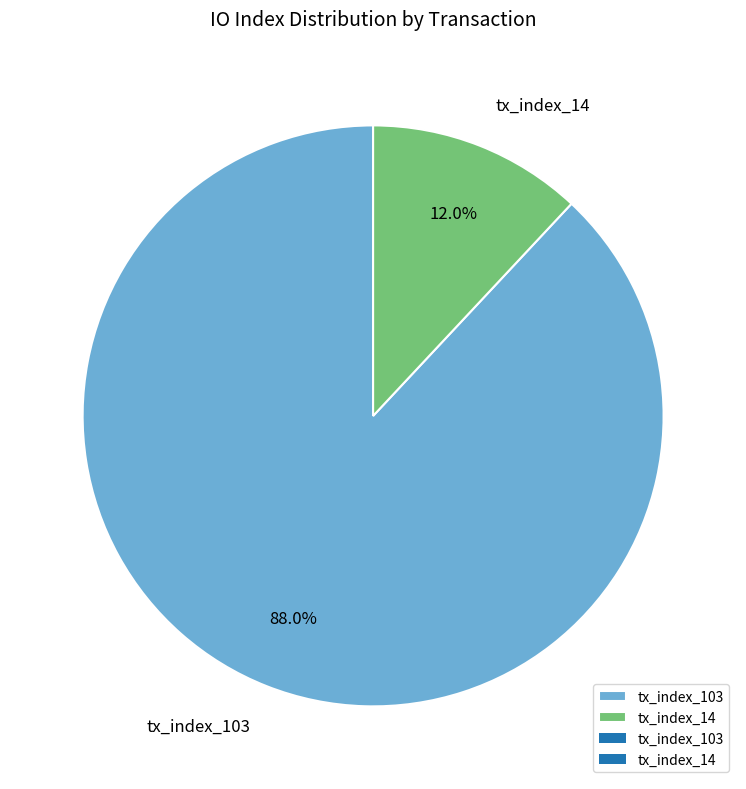

To the nearest percent, what is the difference between the largest and smallest slice percentages?

76%